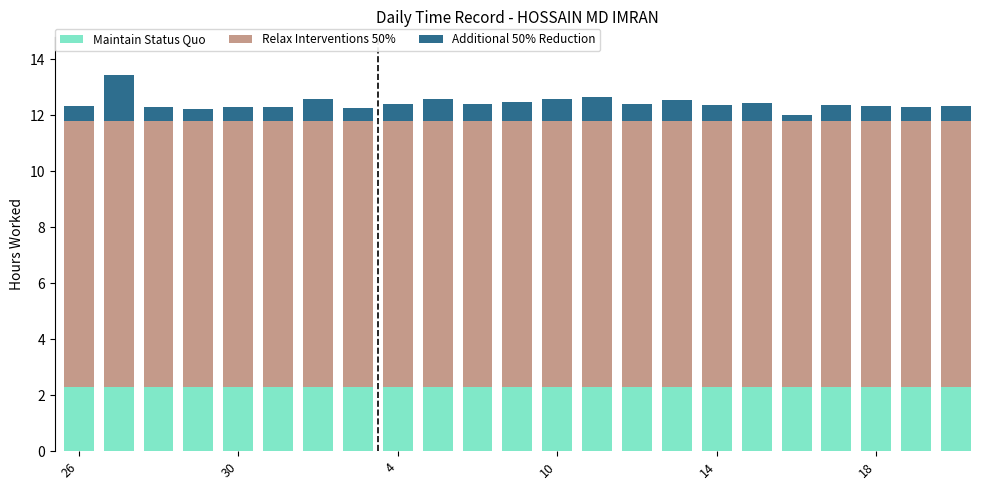

What is the maximum value for Maintain Status Quo?

2.3